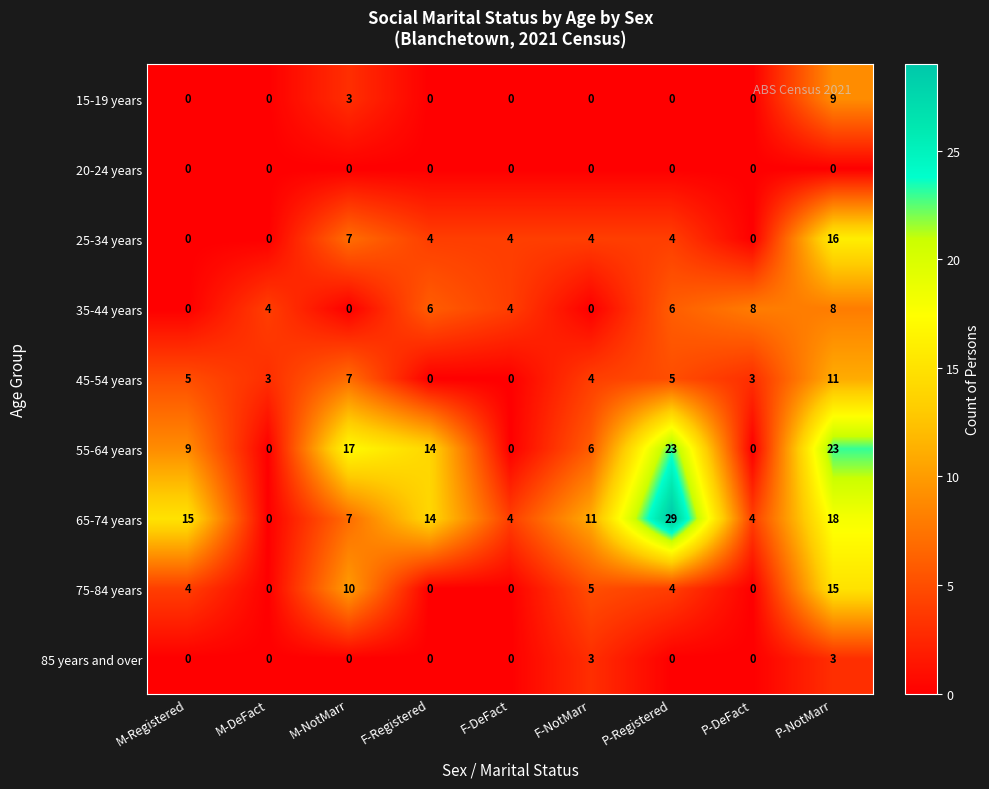

How many data points does each series have?

9